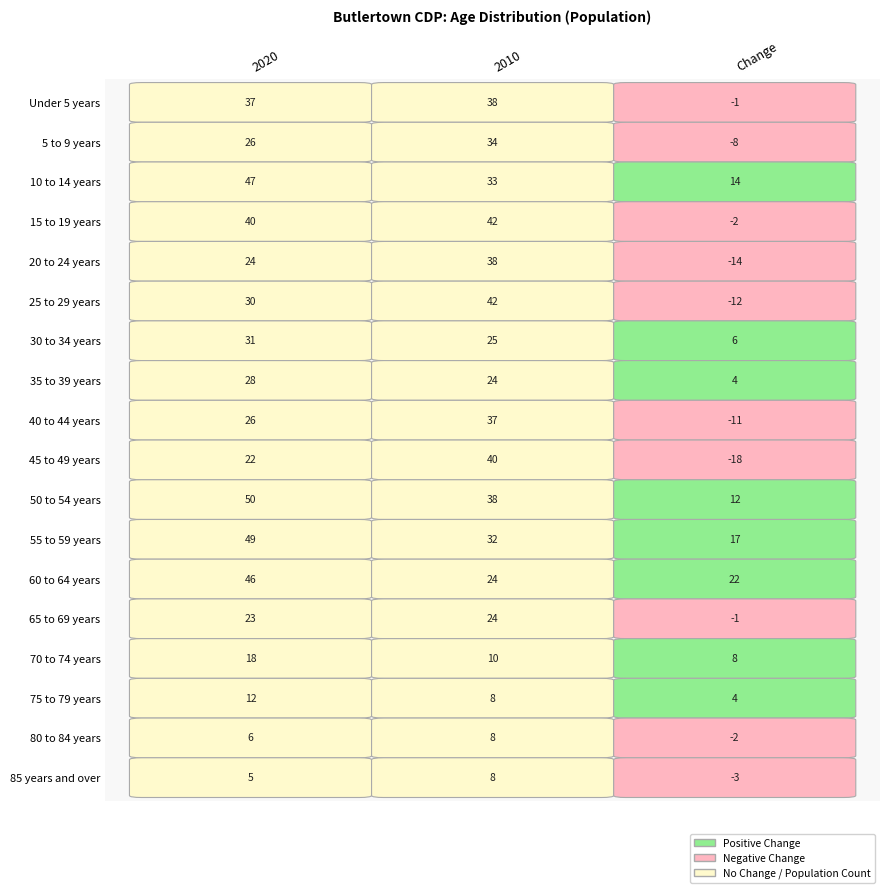

What value does the 65 to 69 years series have at 2020, to the nearest 5?

25